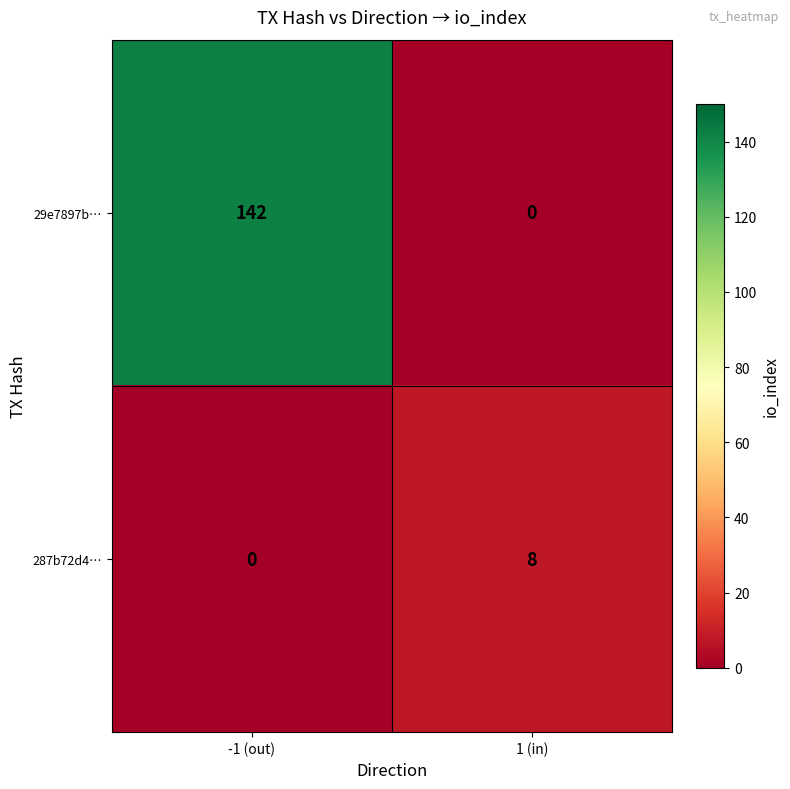

What is the average value of the 287b72d4… series?

4